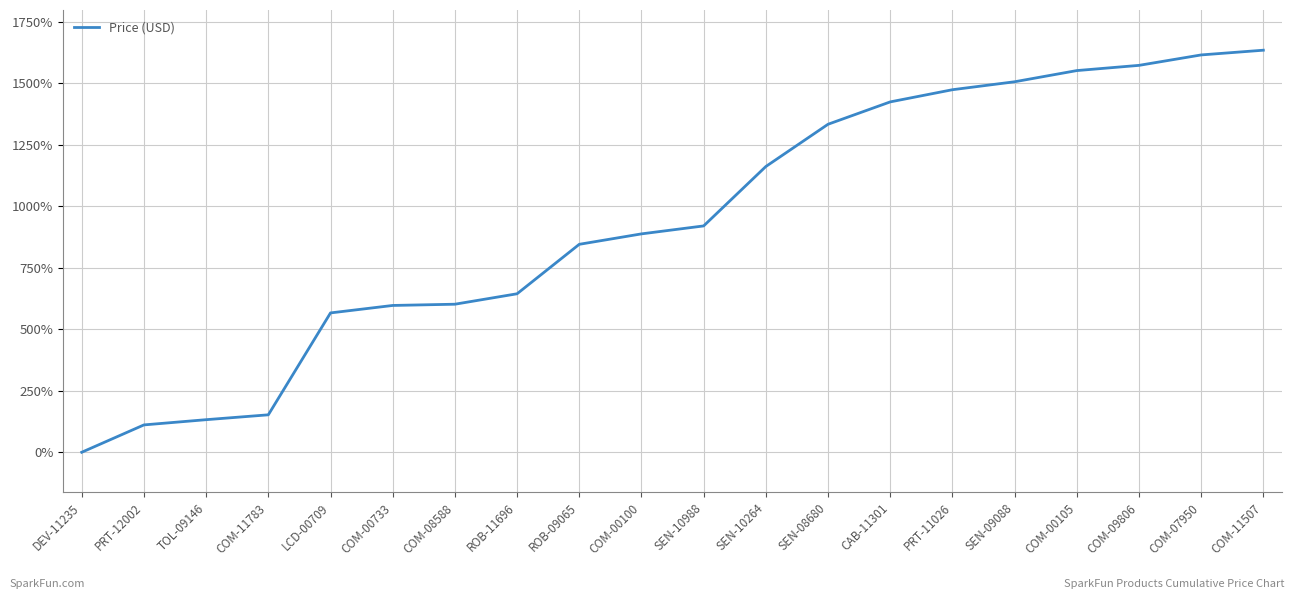

True or false: there are more than 2 points higher than both neighbors.

False